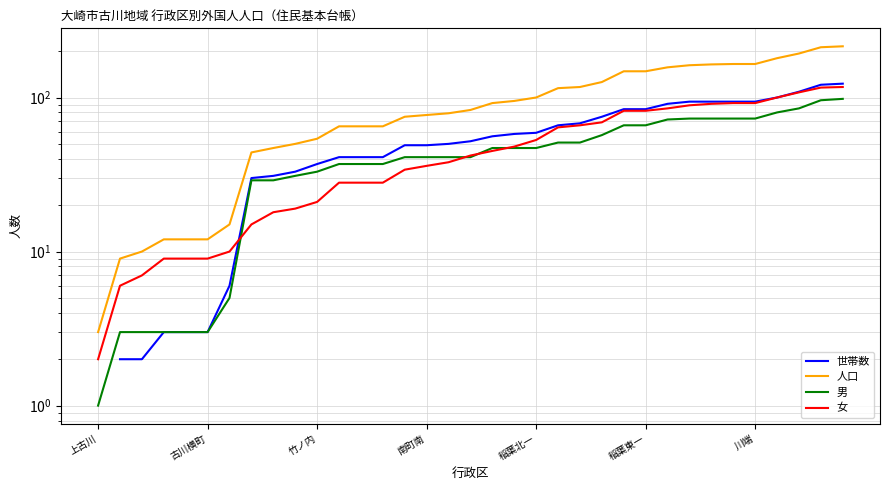

What is the difference between the 世帯数 values at 26 and 18?

35.0